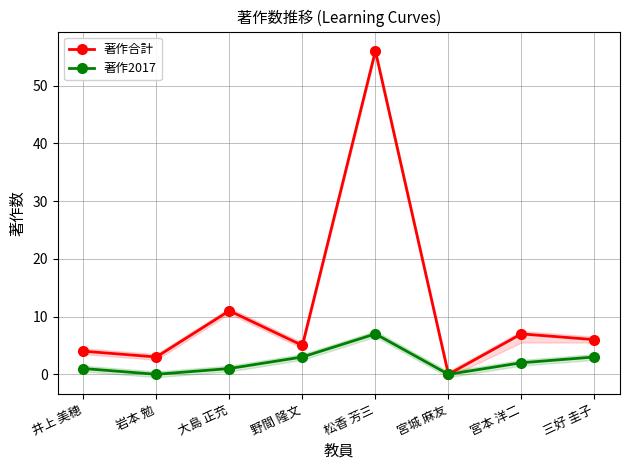

Which series has the largest total across all categories?

著作合計